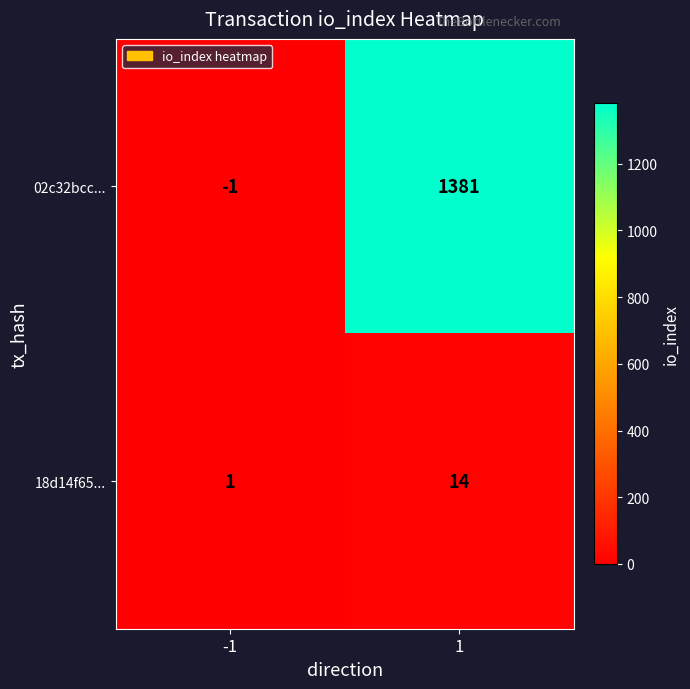

How many series are shown in this chart?

2